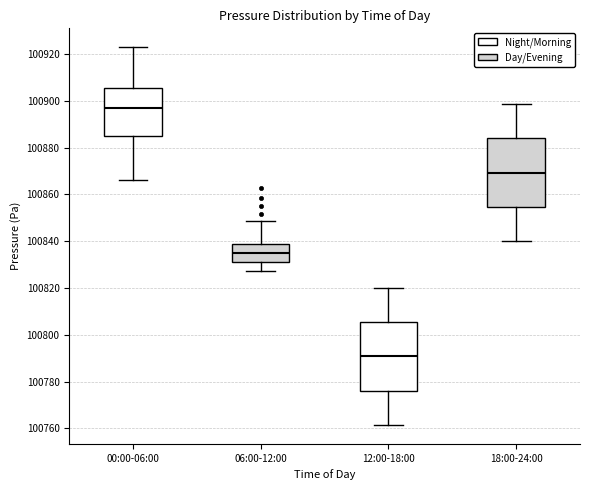

Where does the upper whisker of the box for 06:00-12:00 end on the y-axis? The values are not printed on the chart, so give them approximately, as read against the axis.

100848